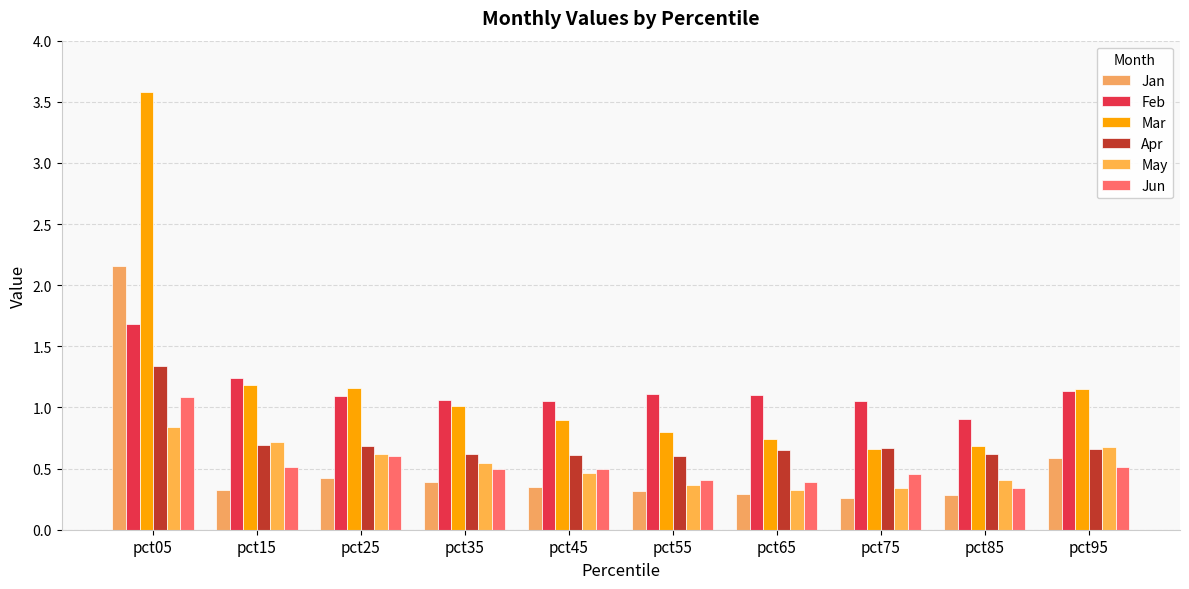

The value of Mar at pct15 is 1.7. True or false?

False